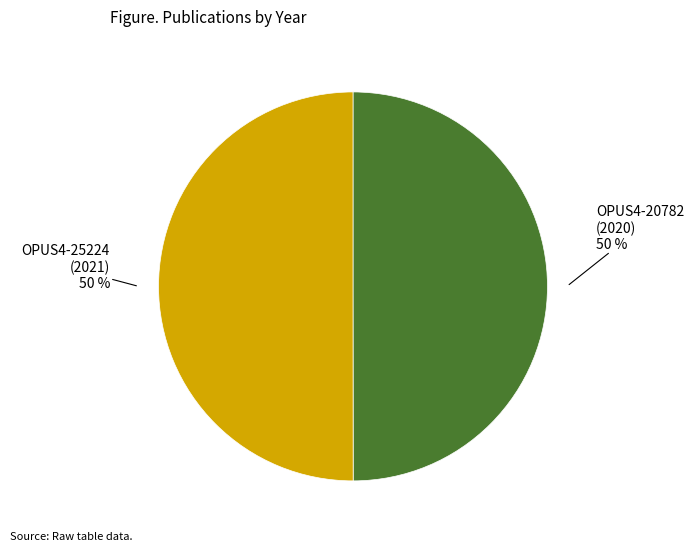

True or false: OPUS4-25224 (2021) accounts for 50% of the total.

True